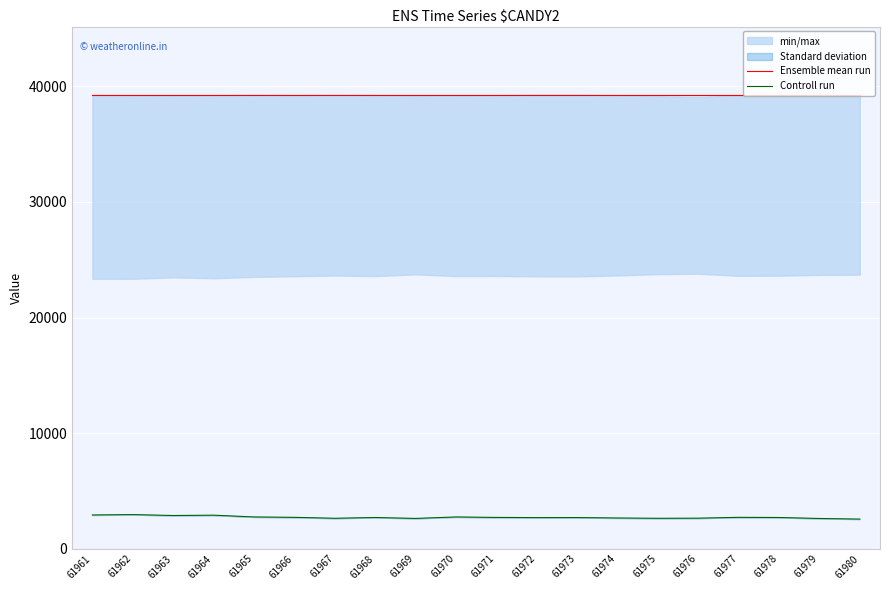

Between 61964 and 61965, which series saw the biggest shift?

Controll run